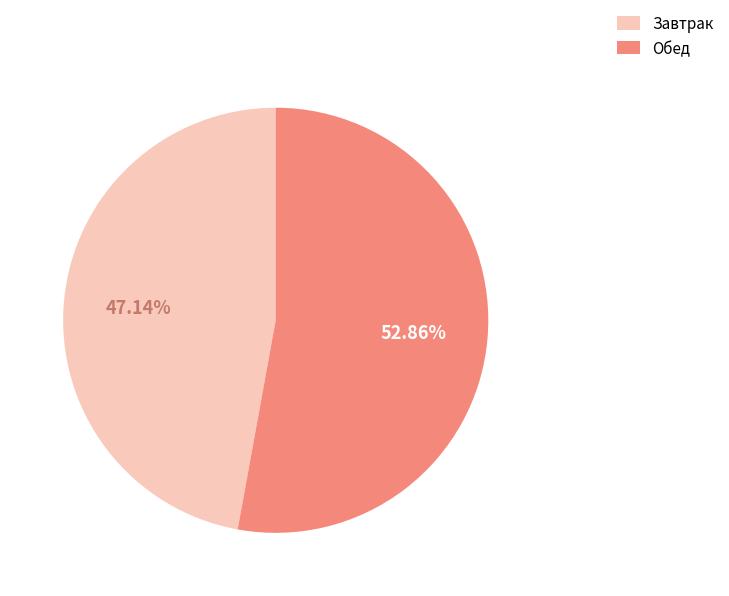

What percentage is the Завтрак slice, to the nearest percent?

47%